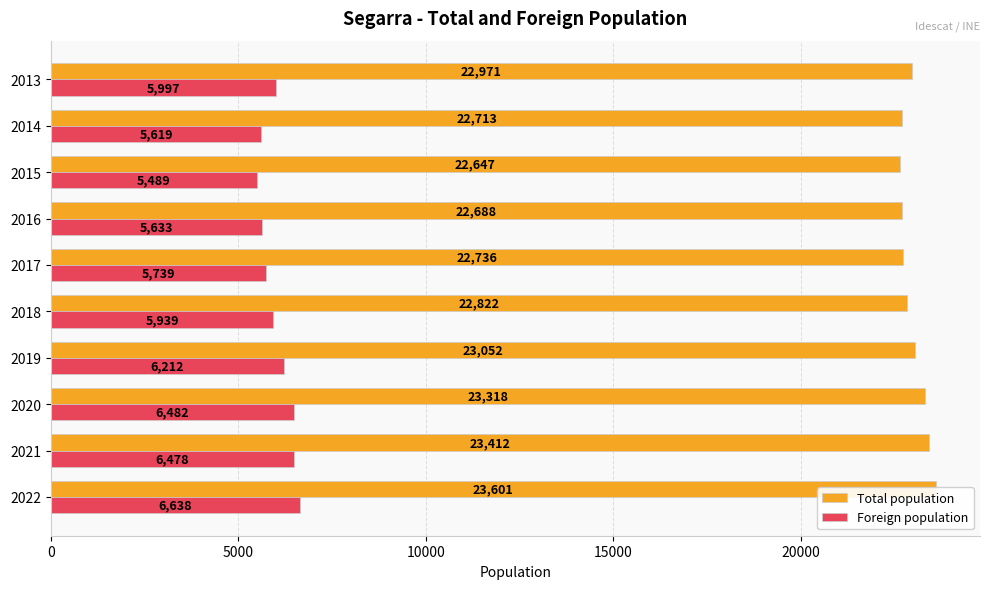

What is the difference between the second highest and minimum values in the Foreign population series?

993